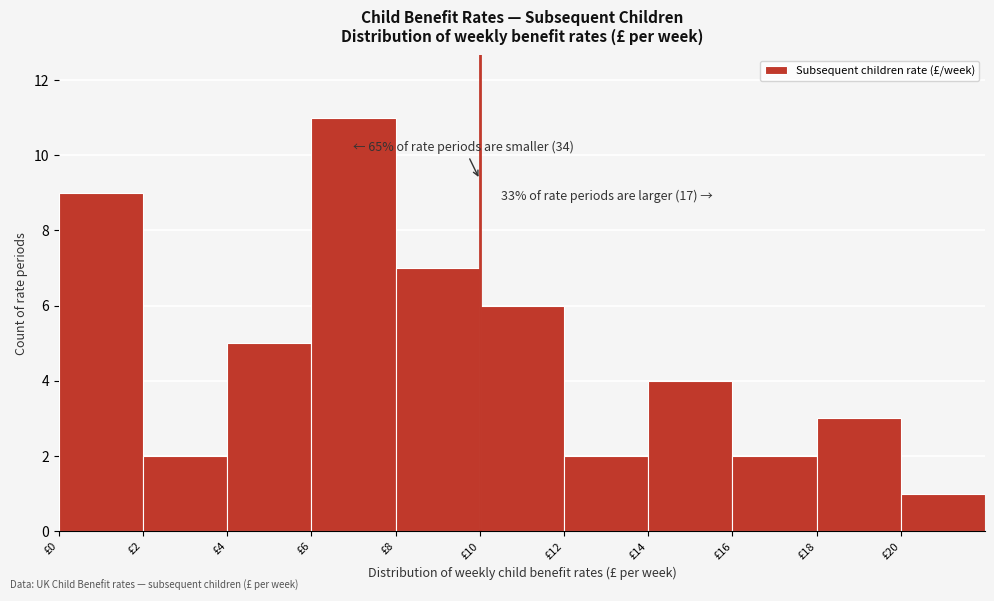

Which range on the x-axis has the tallest bar?

6 to 8